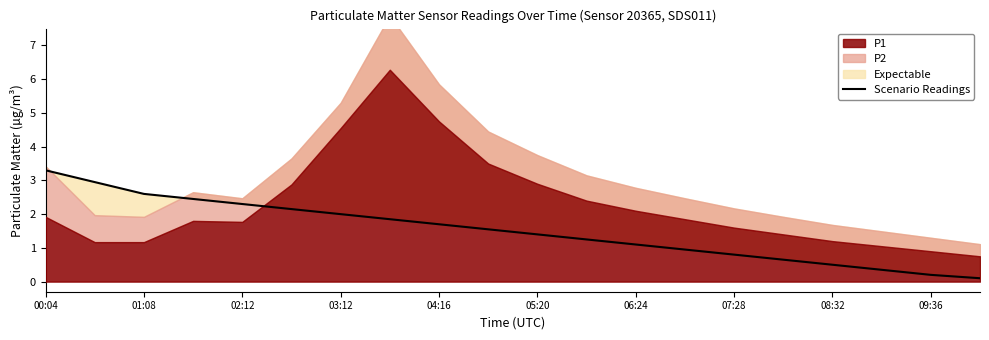

What is the approximate value at 15?

0.7